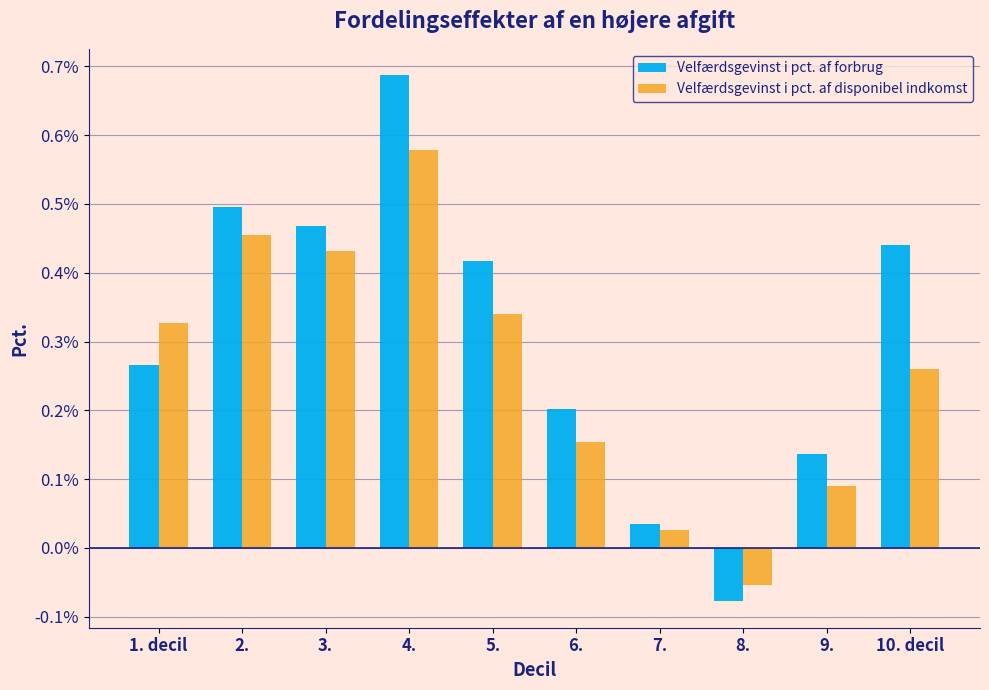

List the series in order of their overall mean, highest first.

Velfærdsgevinst i pct. af forbrug, Velfærdsgevinst i pct. af disponibel indkomst